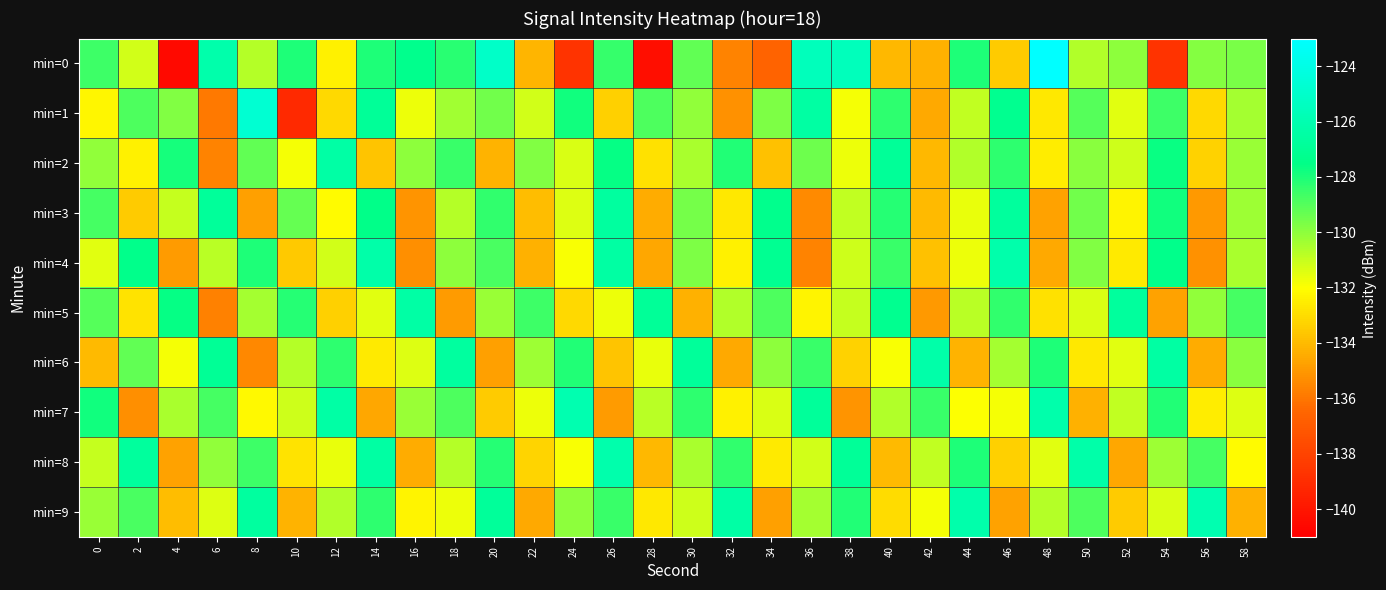

Count the number of data series in this chart.

10